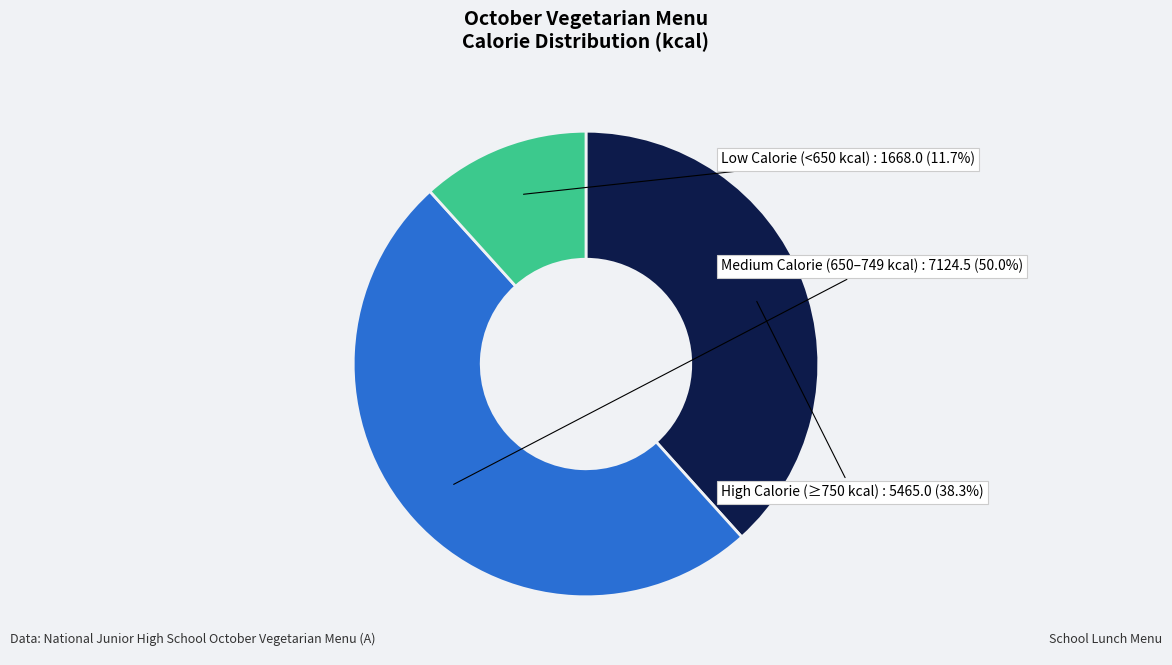

Between Medium Calorie (650–749 kcal) and Low Calorie (<650 kcal), which is larger?

Medium Calorie (650–749 kcal)